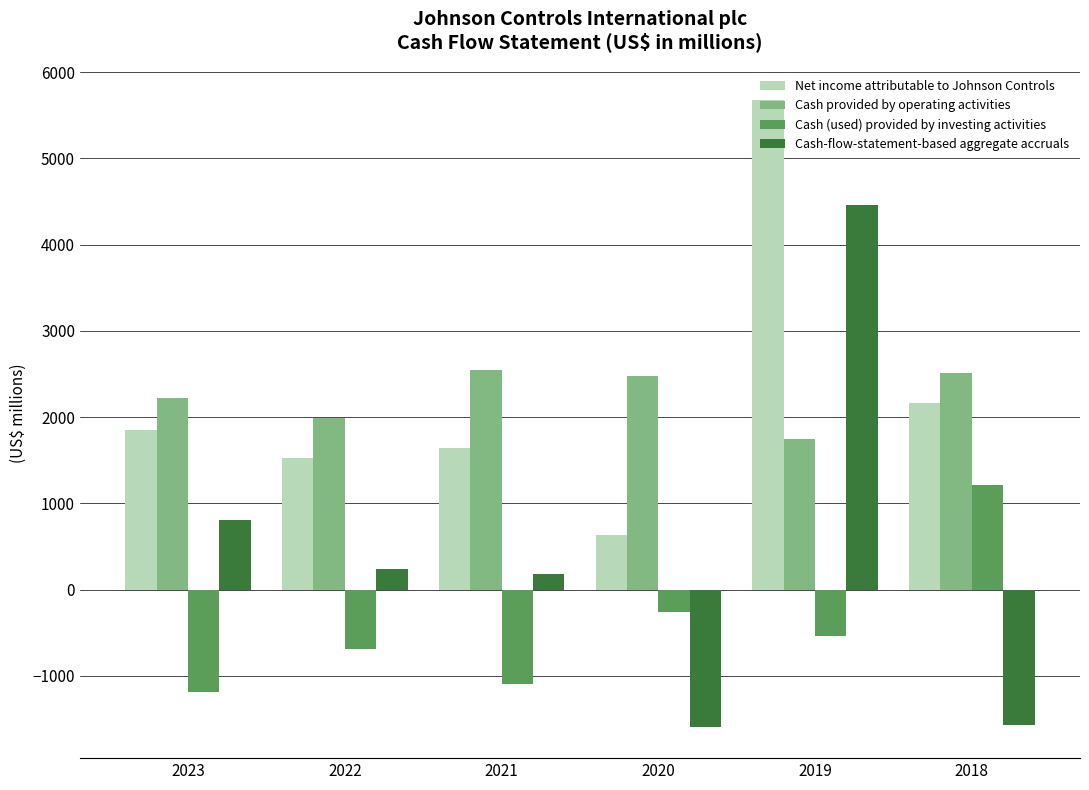

Where does the Cash provided by operating activities series first go above 2479?

2021